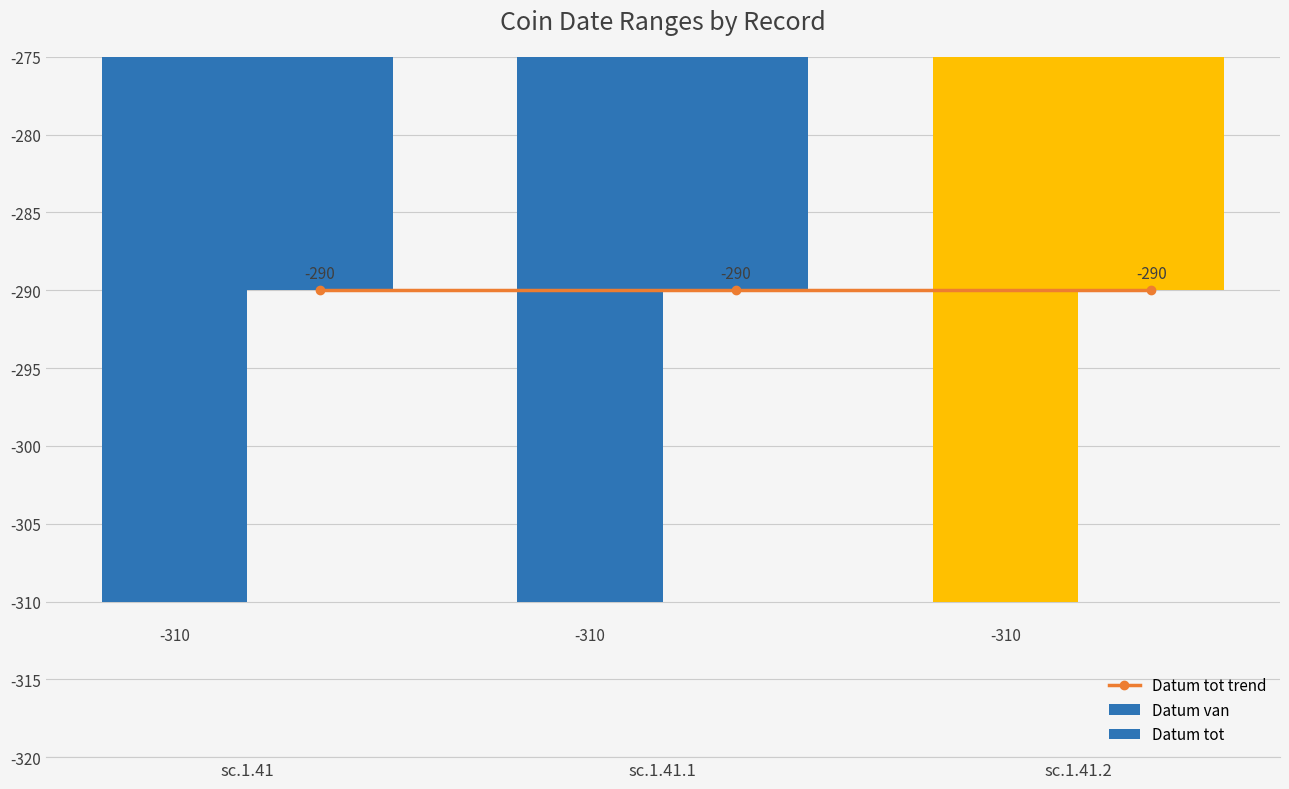

True or false: Datum tot trend has a value of -452 at sc.1.41.

False